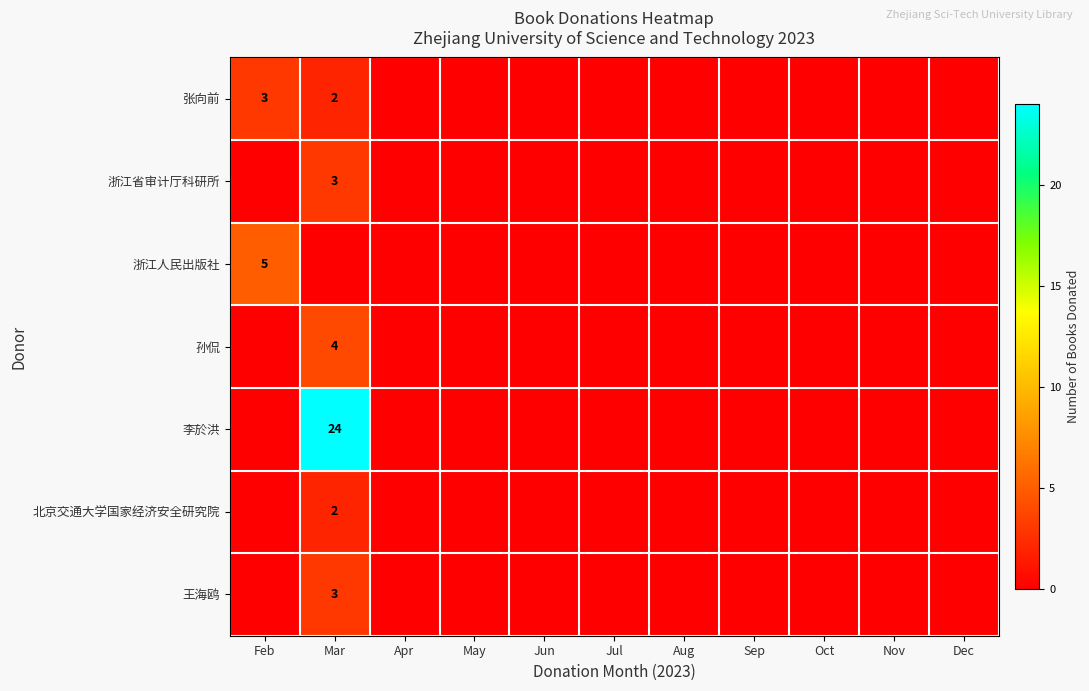

At which category is the sum across all series the highest?

Mar